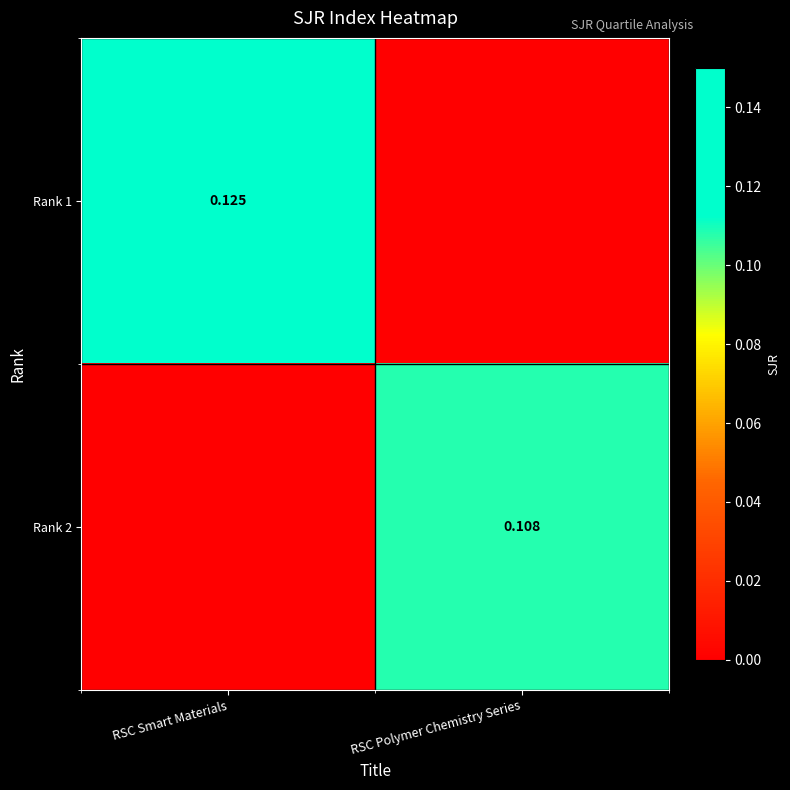

How many distinct data groups are displayed?

2